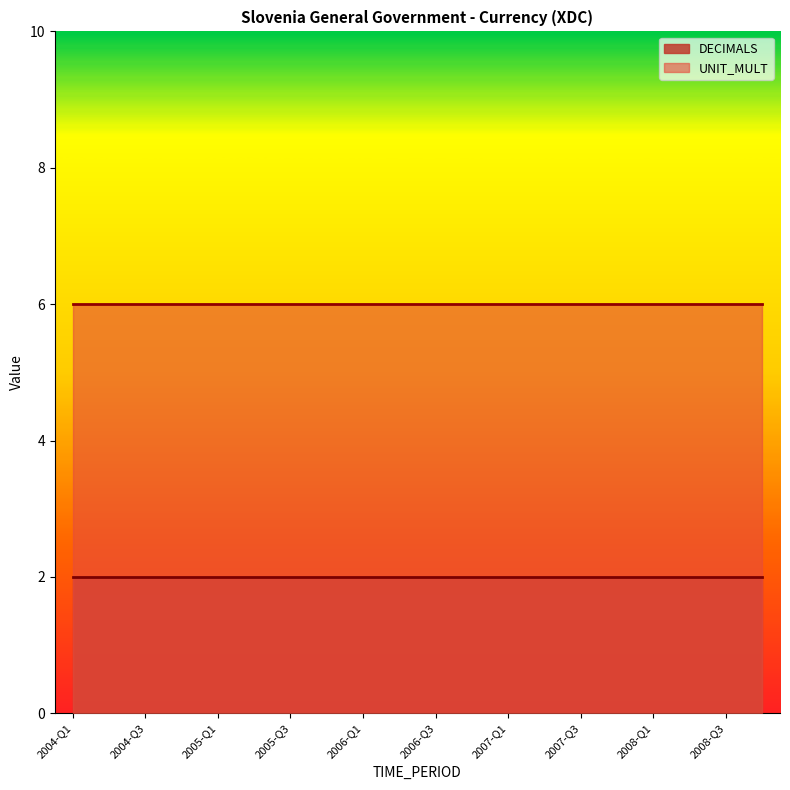

What is the smallest value displayed?

2